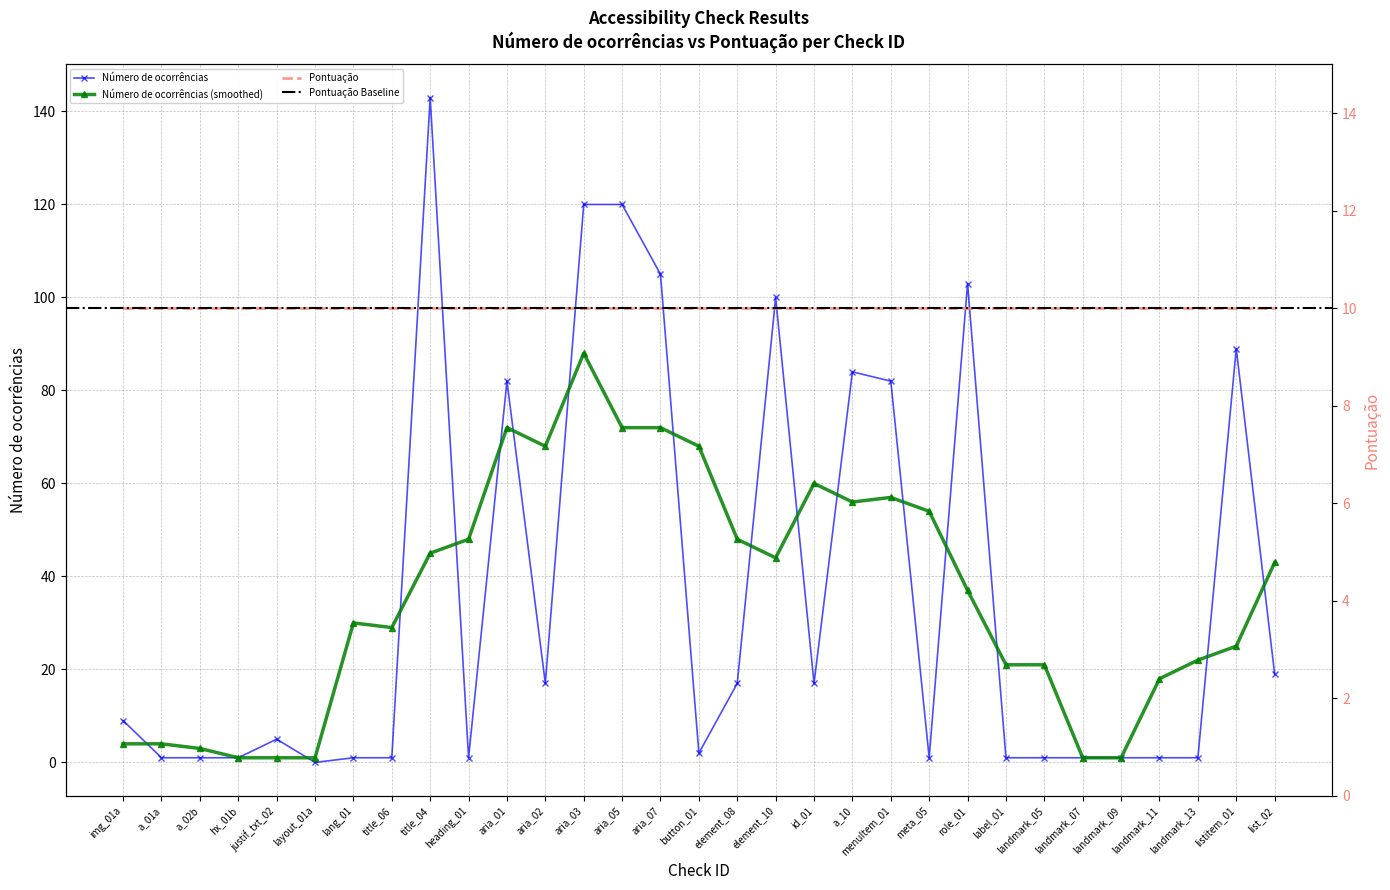

The chart shows a value of 2 at landmark_13. True or false?

False